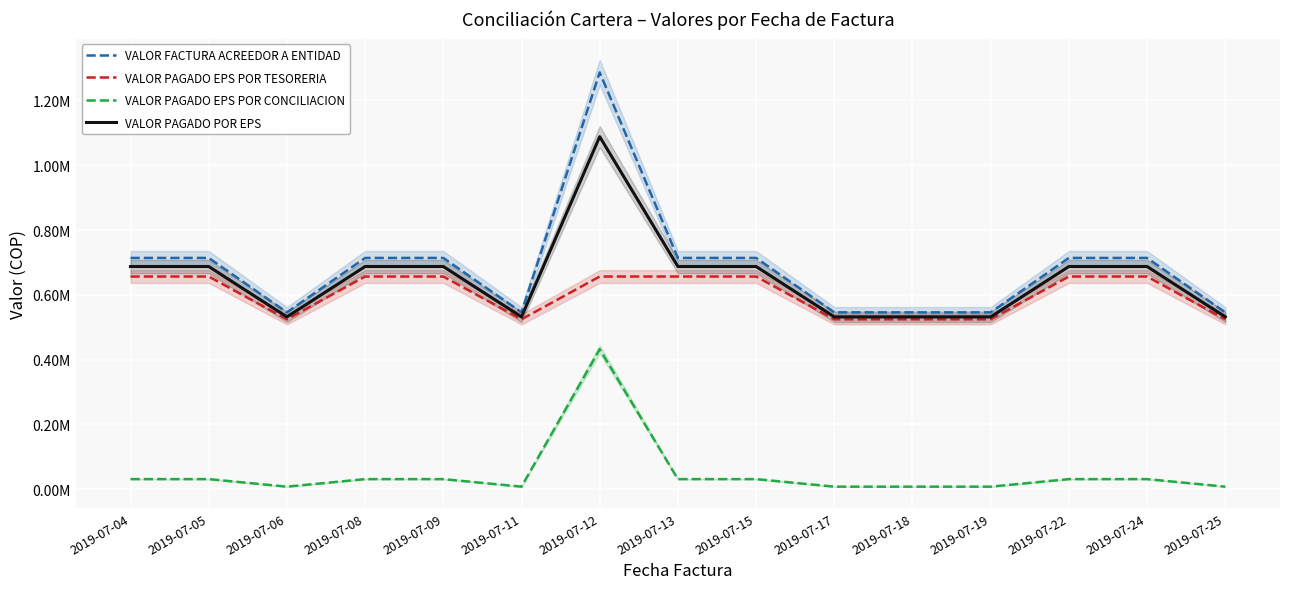

What is the total value across all series at 2019-07-18?

1609280.0